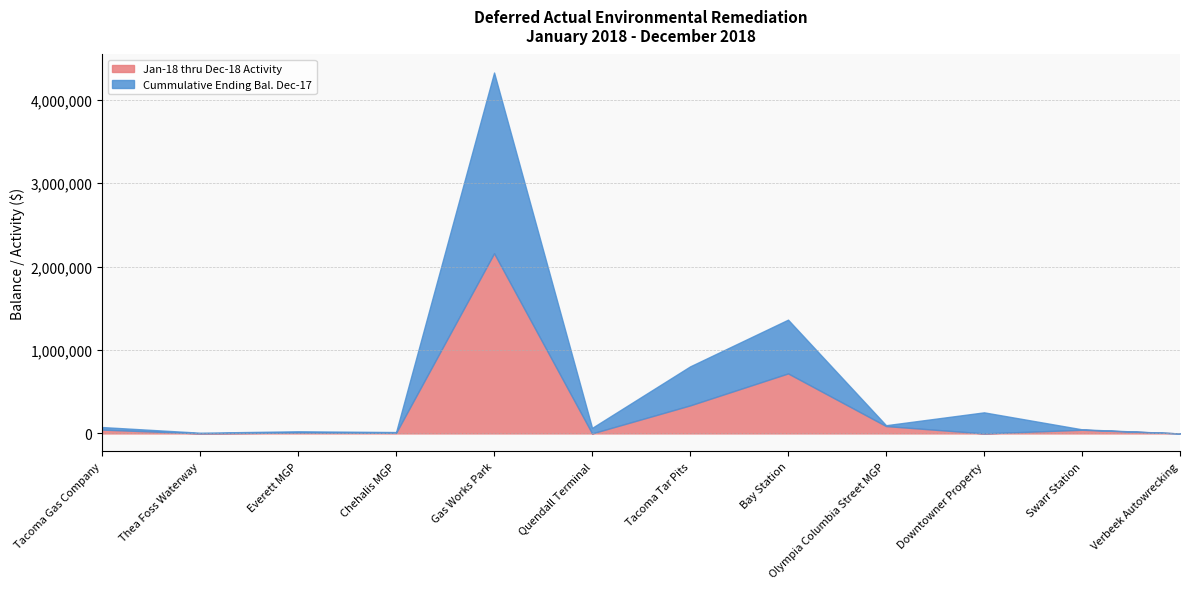

At which category is the sum across all series the highest?

Gas Works Park